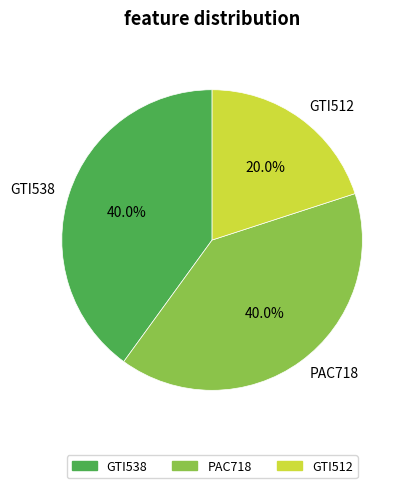

Does GTI538 represent more than half of the total?

No